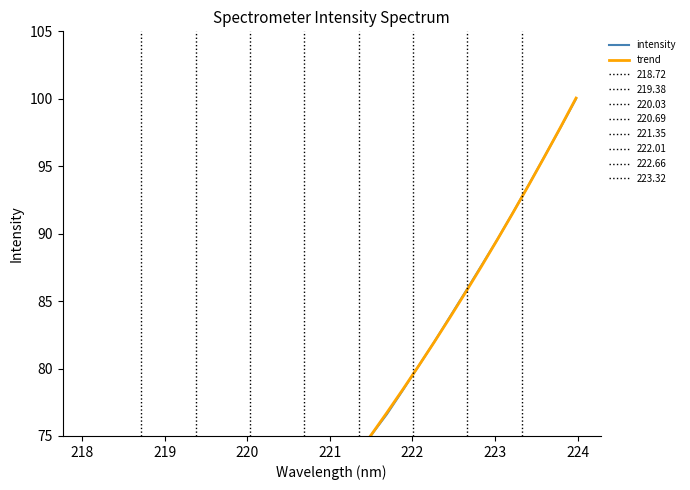

Reading left to right, transcribe all the data shown in this chart.

intensity: 52.2	53.1	54.1	55.3	56.3	57.4	58.5	59.6	60.8	62.1	63.3	64.6	66.0	67.5	68.9	70.3	71.9	73.5	75.1	76.6	78.4	80.2	82.0	83.8	85.7	87.6	89.6	91.6	93.6	95.7	97.8	100.0
trend: 52.3	53.2	54.2	55.2	56.2	57.3	58.4	59.6	60.8	62.0	63.3	64.7	66.0	67.4	68.9	70.4	71.9	73.5	75.1	76.7	78.4	80.2	82.0	83.8	85.7	87.6	89.5	91.6	93.6	95.7	97.9	100.1